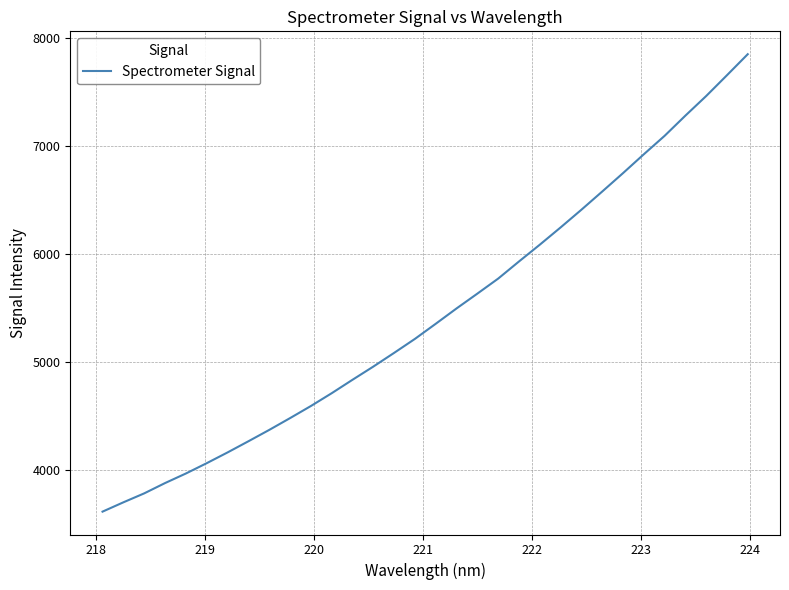

What is the difference between the maximum and minimum values?

4233.0